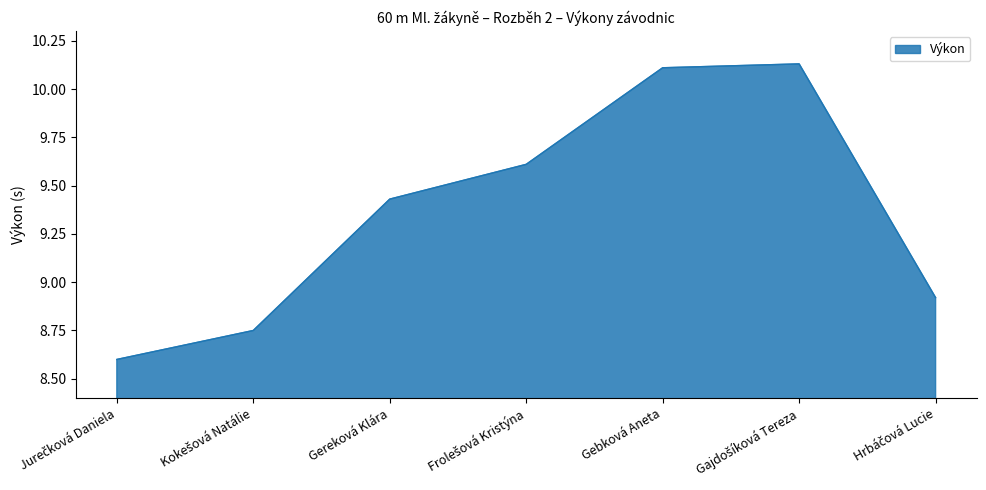

How many distinct data groups are displayed?

1